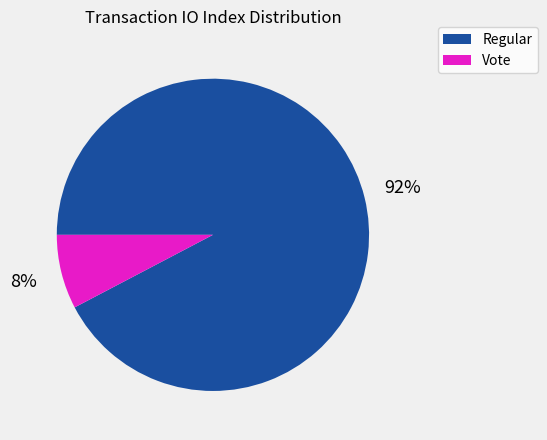

What is the largest slice in the pie chart?

Regular